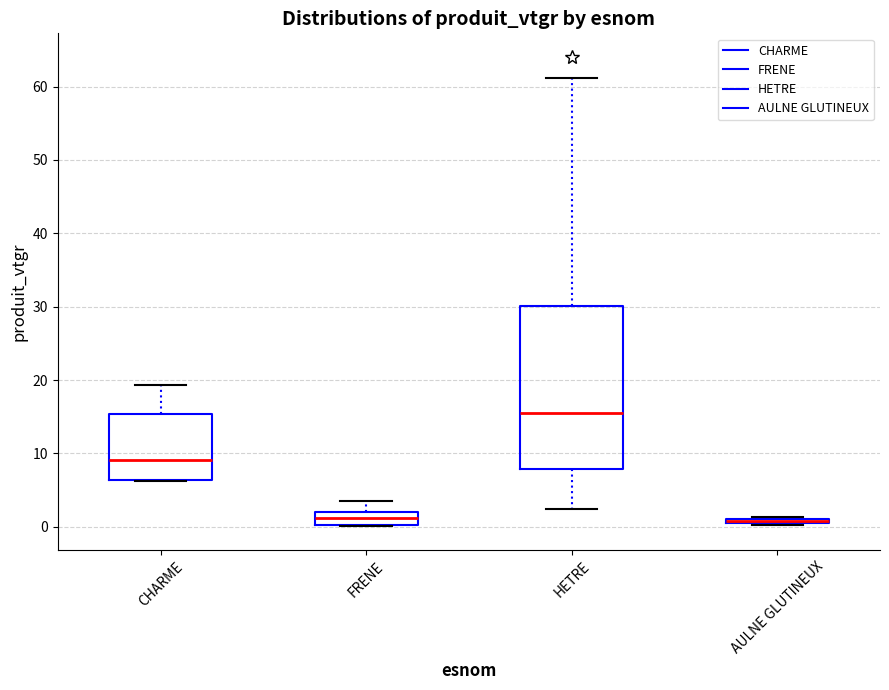

Where is the upper edge of the box for AULNE GLUTINEUX on the y-axis? The values are not printed on the chart, so give them approximately, as read against the axis.

1